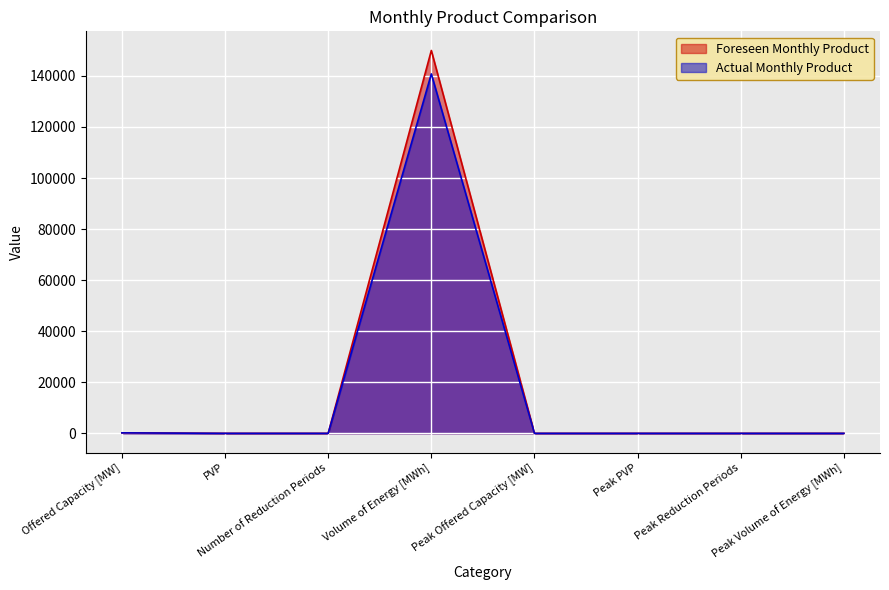

Which series changed the most between PVP and Peak Volume of Energy [MWh]?

Foreseen Monthly Product